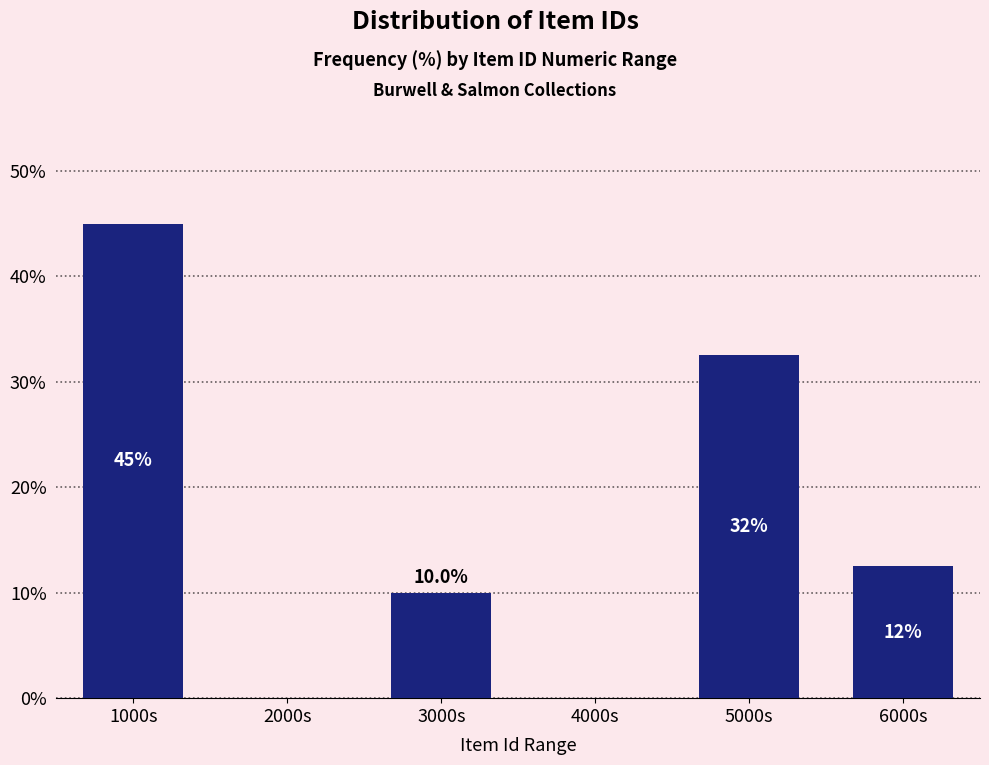

Reading left to right, transcribe all the data shown in this chart.

1000s=45.0	2000s=0.0	3000s=10.0	4000s=0.0	5000s=32.5	6000s=12.5